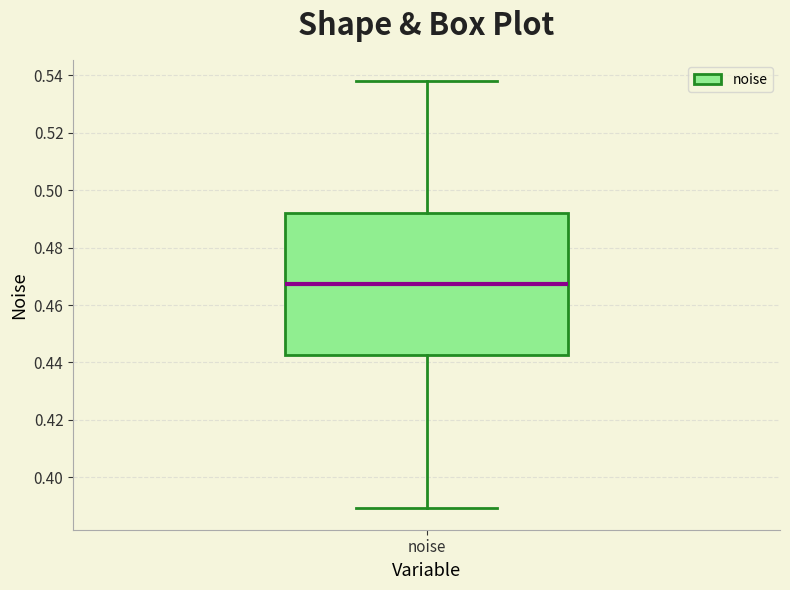

Read this box plot against the y-axis: the position of the median line, the range covered by the box, and the ends of both whiskers. The values are not printed on the chart, so give them approximately, as read against the axis.

median 0.468, box 0.442 to 0.492, whiskers 0.390 to 0.538